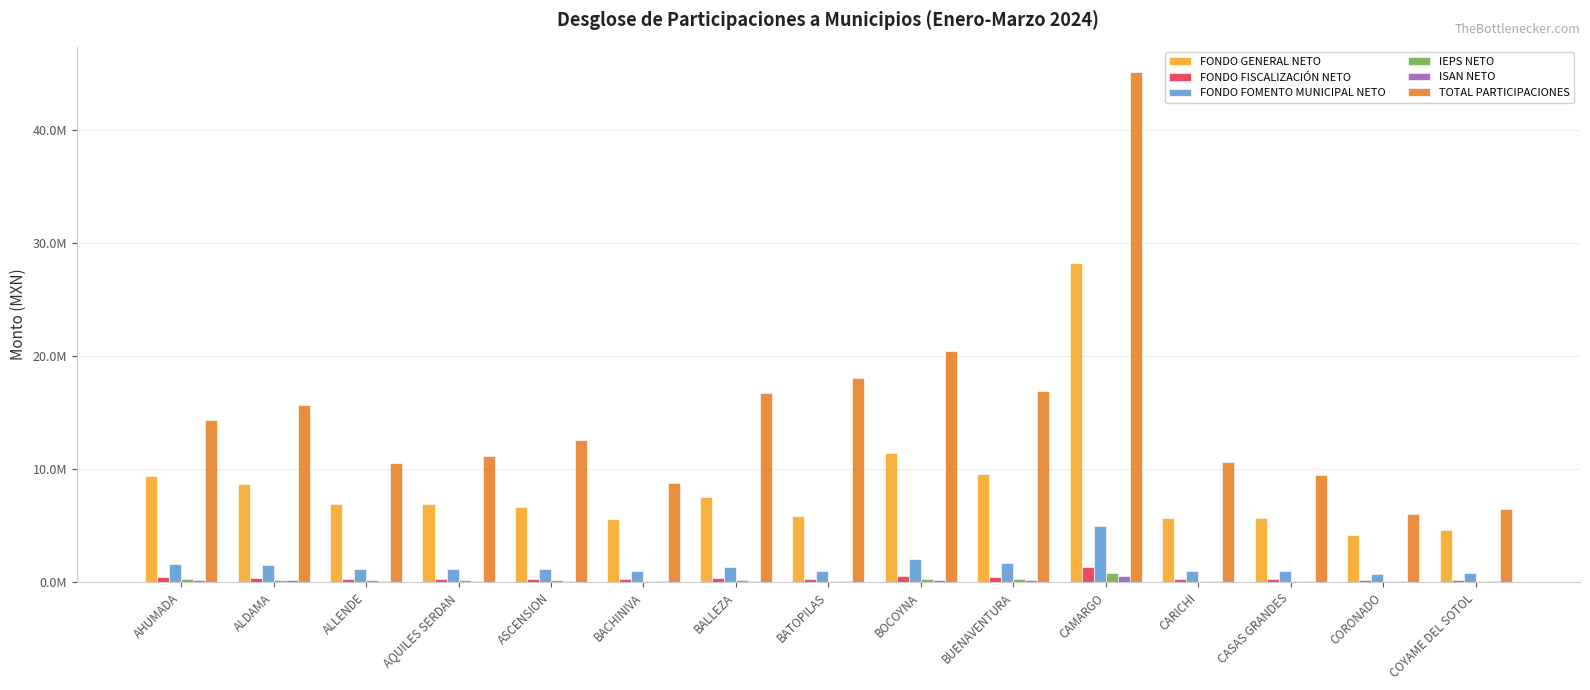

What is the label of the 10th bar from the right?

BACHINIVA